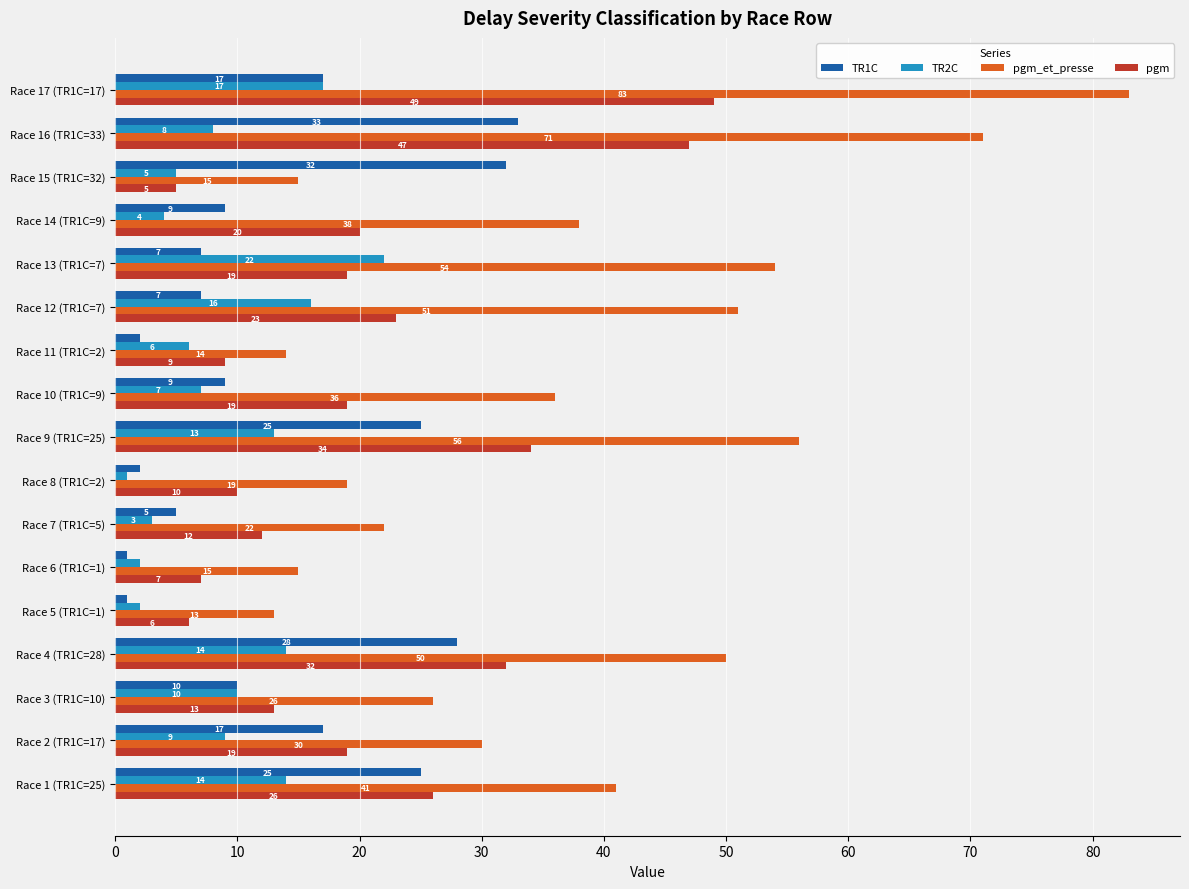

The pgm_et_presse series shows 30 at Race 2 (TR1C=17). True or false?

True